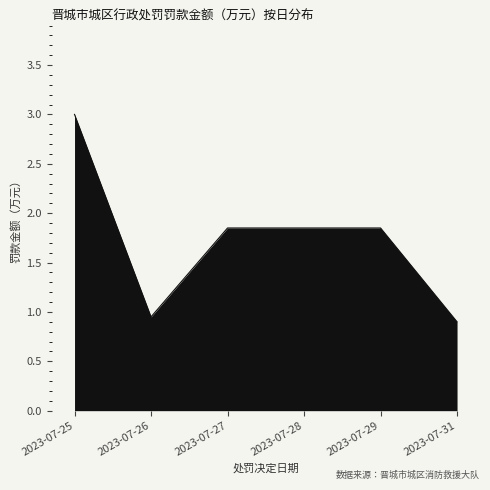

At which category does the data reach its first local valley?

2023-07-26